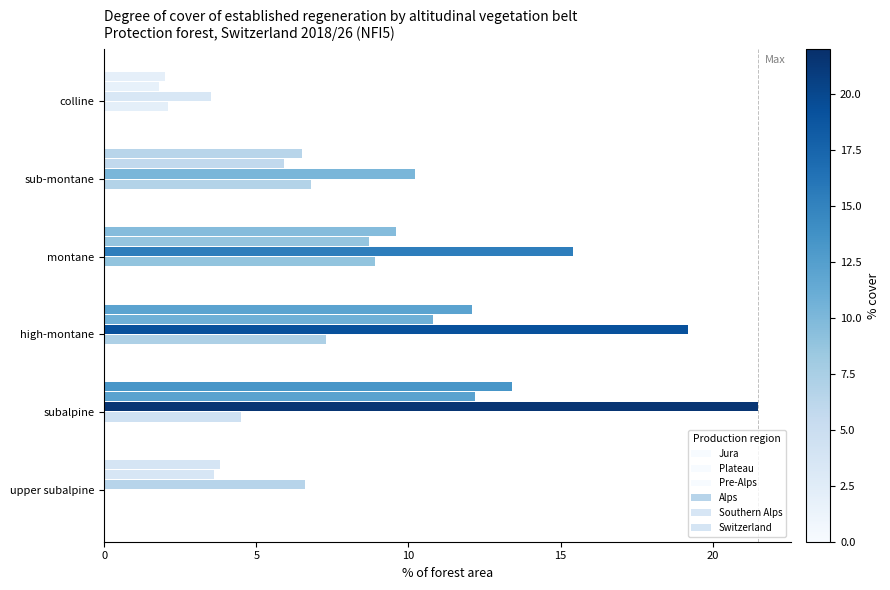

How many values in the Alps series exceed 15?

3